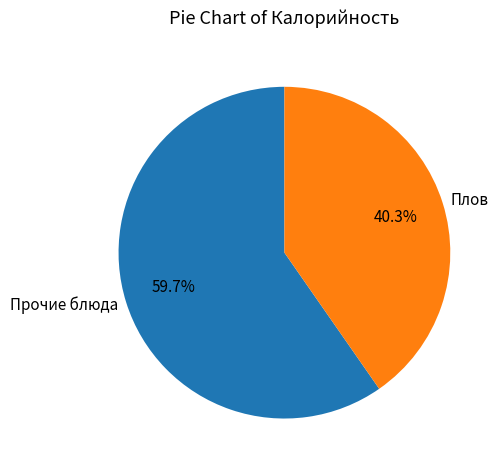

Which has a higher value, Плов or Прочие блюда?

Прочие блюда